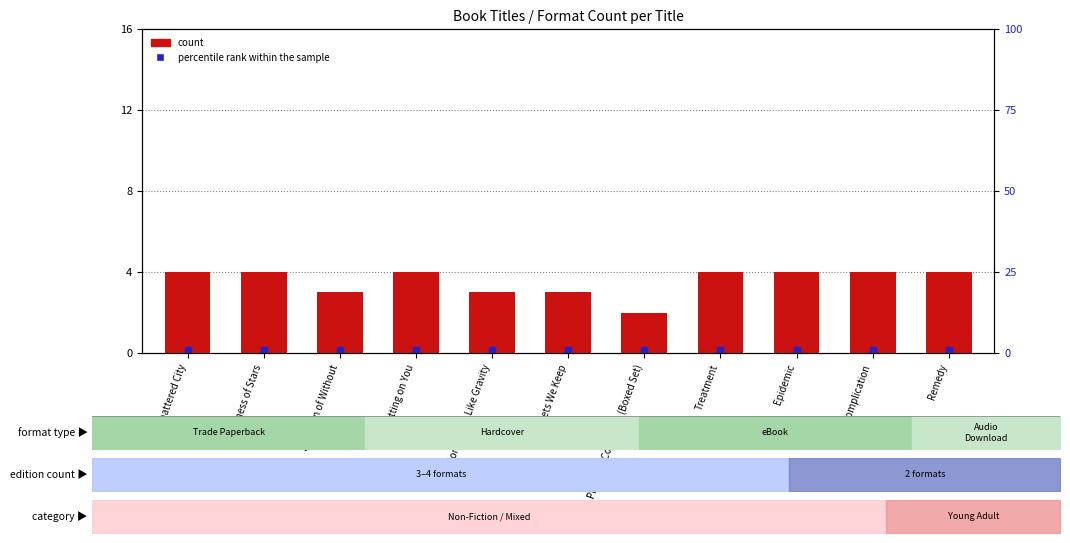

Which series reaches the minimum Y coordinate?

percentile rank within the sample